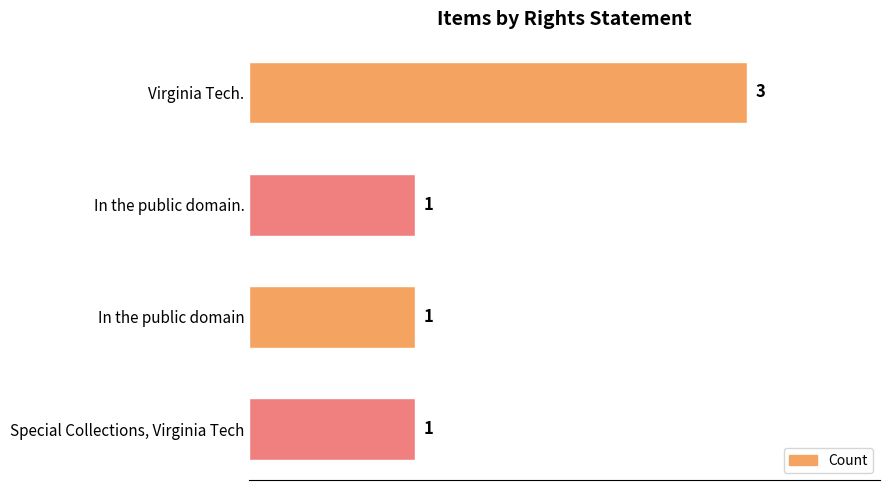

What is the value of the 2nd bar from the top?

1